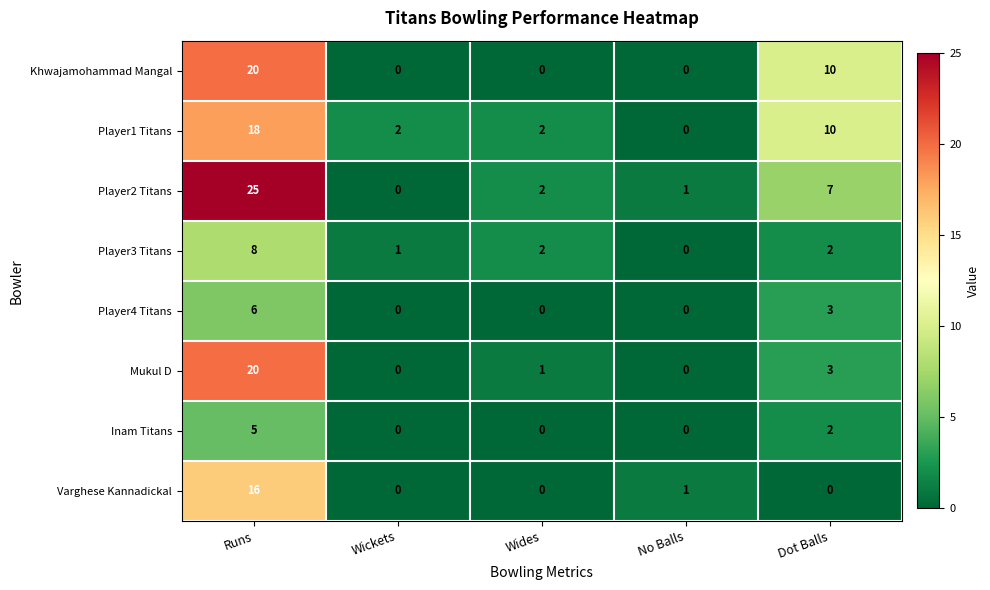

What is the sum of all Player3 Titans values?

13